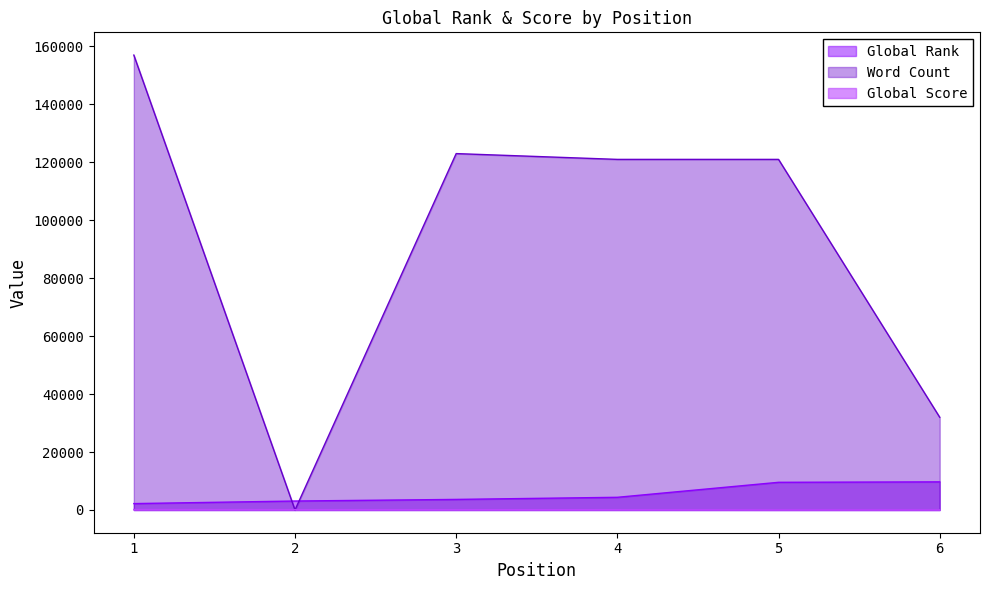

What is the difference between the maximum and minimum values in the Word Count series?

157000